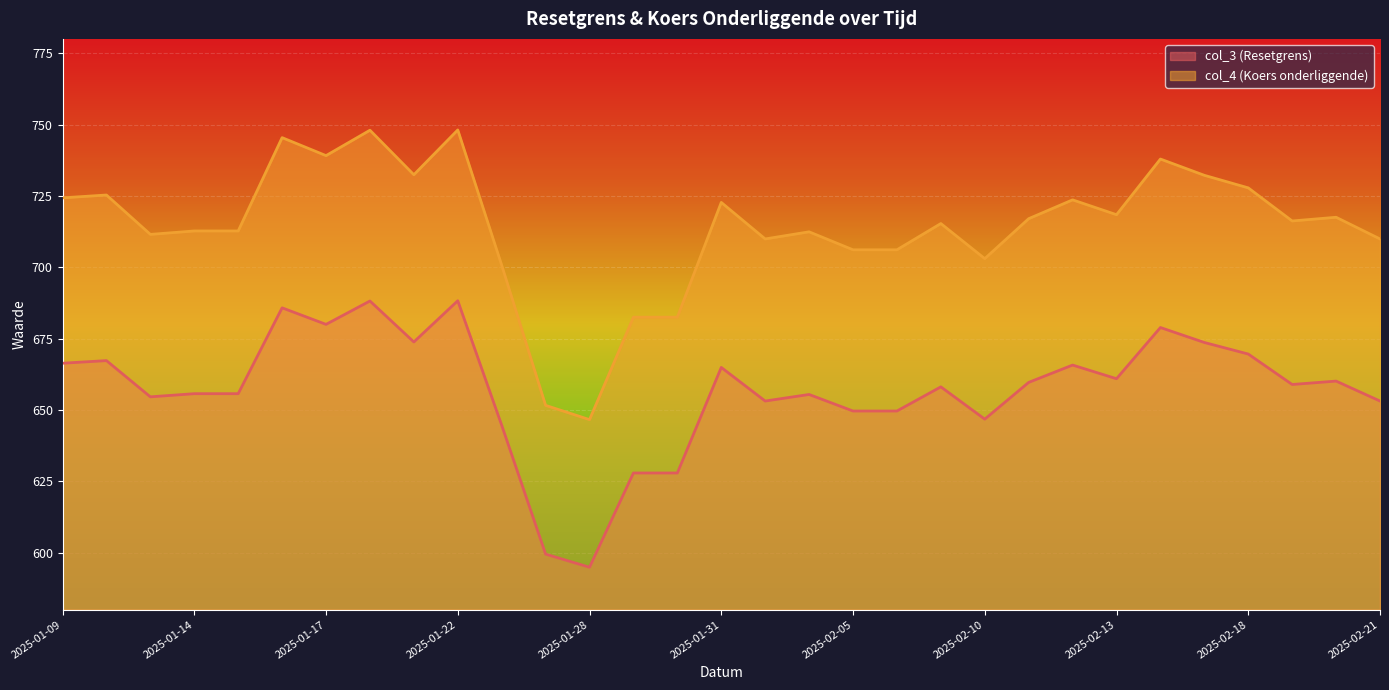

Where is col_3 (Resetgrens) nearest to the value 641?

2025-01-24